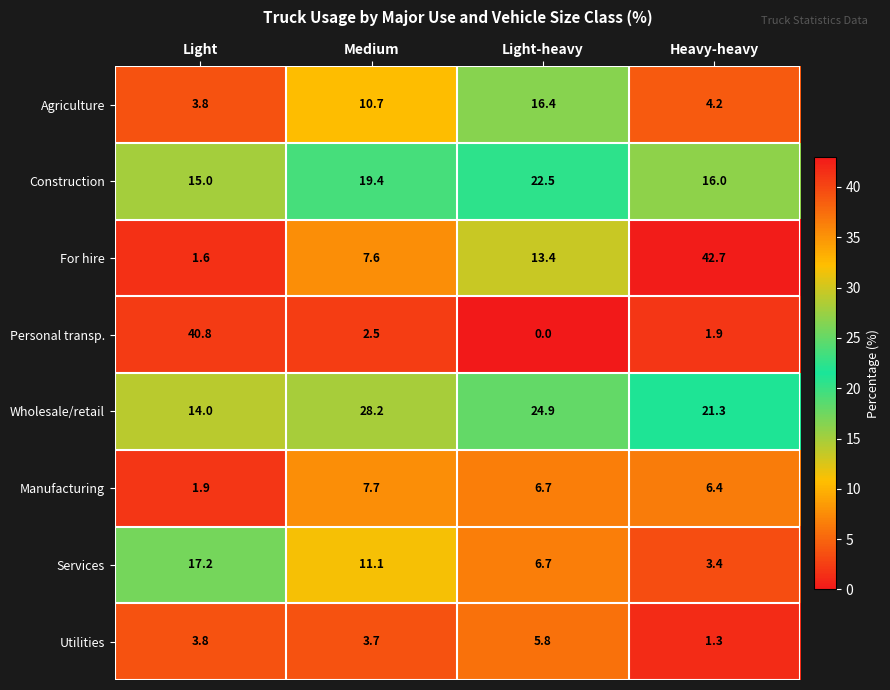

How many categories are shown in the chart?

4